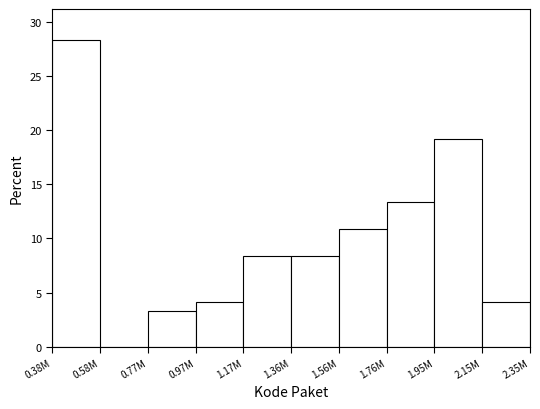

Reading left to right, extract all data points from this chart.

0.38M=28.3	0.58M=0.0	0.77M=3.3	0.97M=4.2	1.17M=8.3	1.36M=8.3	1.56M=10.8	1.76M=13.3	1.95M=19.2	2.15M=4.2